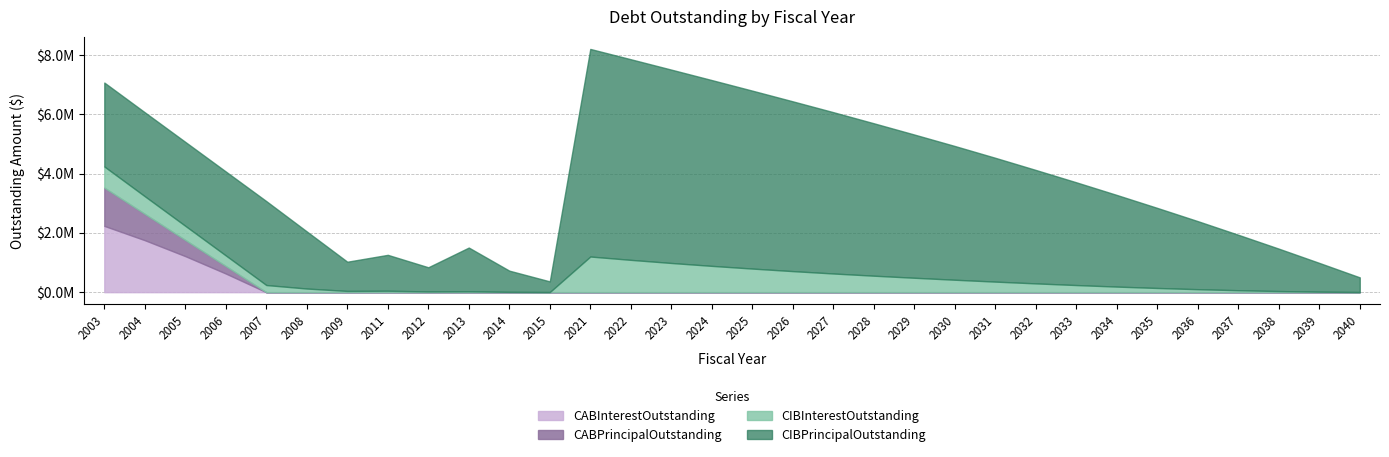

Reading left to right, list all the values displayed in this chart.

CIBPrincipalOutstanding: 2003=2830000.0	2004=2830000.0	2005=2830000.0	2006=2830000.0	2007=2830000.0	2008=1925000.0	2009=985000.0	2011=1210000.0	2012=815000.0	2013=1475000.0	2014=715000.0	2015=360000.0	2021=7000000.0	2022=6765000.0	2023=6520000.0	2024=6265000.0	2025=6000000.0	2026=5725000.0	2027=5440000.0	2028=5140000.0	2029=4830000.0	2030=4510000.0	2031=4175000.0	2032=3825000.0	2033=3465000.0	2034=3090000.0	2035=2700000.0	2036=2295000.0	2037=1870000.0	2038=1430000.0	2039=970000.0	2040=495000.0
CIBInterestOutstanding: 2003=713753.8	2004=595550.0	2005=477346.3	2006=359142.5	2007=240938.8	2008=122735.0	2009=41862.5	2011=48800.0	2012=24600.0	2013=29650.0	2014=10750.0	2015=3600.0	2021=1202300.0	2022=1089975.0	2023=984850.0	2024=887225.0	2025=796075.0	2026=710325.0	2027=630175.0	2028=555875.0	2029=486125.0	2030=419525.0	2031=356200.0	2032=296300.0	2033=240175.0	2034=188418.8	2035=141687.5	2036=100675.0	2037=65887.5	2038=37862.5	2039=17150.0	2040=4331.2
CABPrincipalOutstanding: 2003=1289371.6	2004=886723.2	2005=544104.0	2006=250905.6	2007=0.0	2008=0.0	2009=0.0	2011=0.0	2012=0.0	2013=0.0	2014=0.0	2015=0.0	2021=0.0	2022=0.0	2023=0.0	2024=0.0	2025=0.0	2026=0.0	2027=0.0	2028=0.0	2029=0.0	2030=0.0	2031=0.0	2032=0.0	2033=0.0	2034=0.0	2035=0.0	2036=0.0	2037=0.0	2038=0.0	2039=0.0	2040=0.0
CABInterestOutstanding: 2003=2235628.4	2004=1753276.8	2005=1215896.0	2006=629094.4	2007=0.0	2008=0.0	2009=0.0	2011=0.0	2012=0.0	2013=0.0	2014=0.0	2015=0.0	2021=0.0	2022=0.0	2023=0.0	2024=0.0	2025=0.0	2026=0.0	2027=0.0	2028=0.0	2029=0.0	2030=0.0	2031=0.0	2032=0.0	2033=0.0	2034=0.0	2035=0.0	2036=0.0	2037=0.0	2038=0.0	2039=0.0	2040=0.0